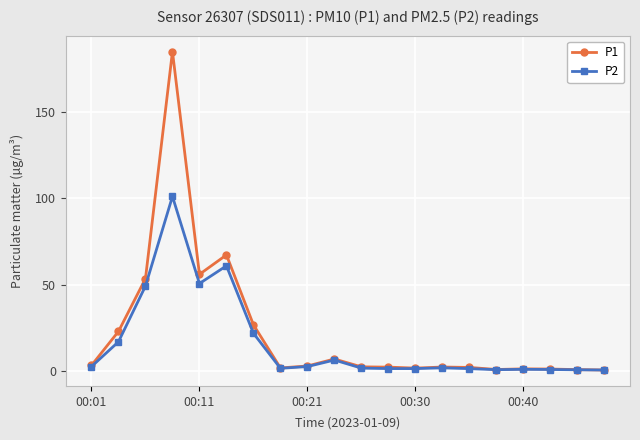

Rank the series by their maximum value, from lowest to highest.

P2, P1